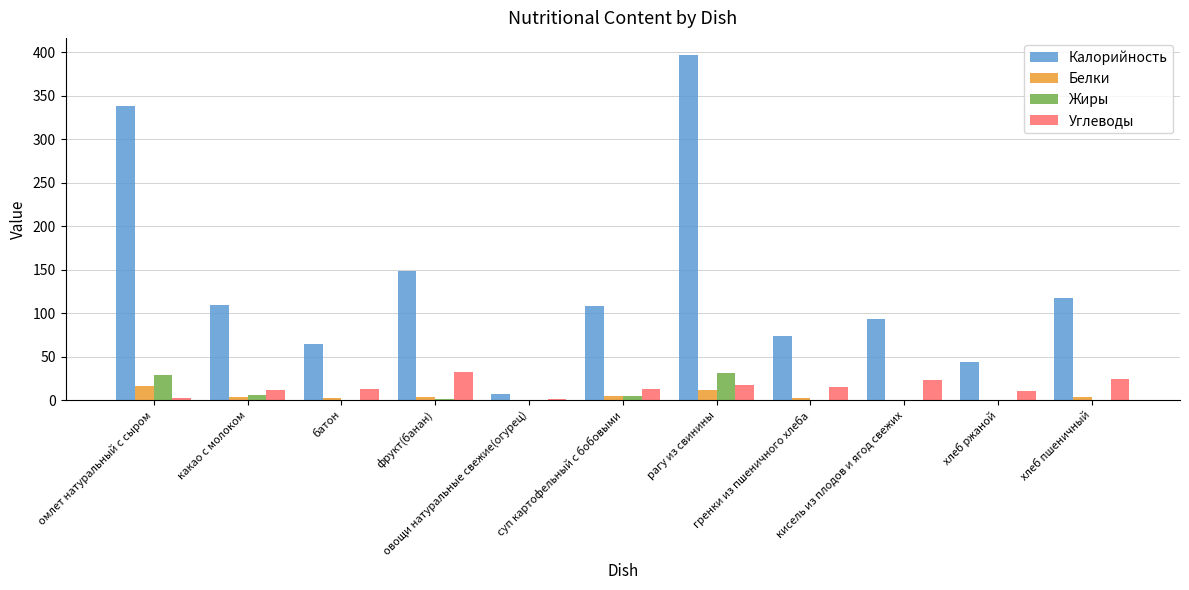

What is the difference between the Углеводы values at фрукт(банан) and гренки из пшеничного хлеба?

16.8